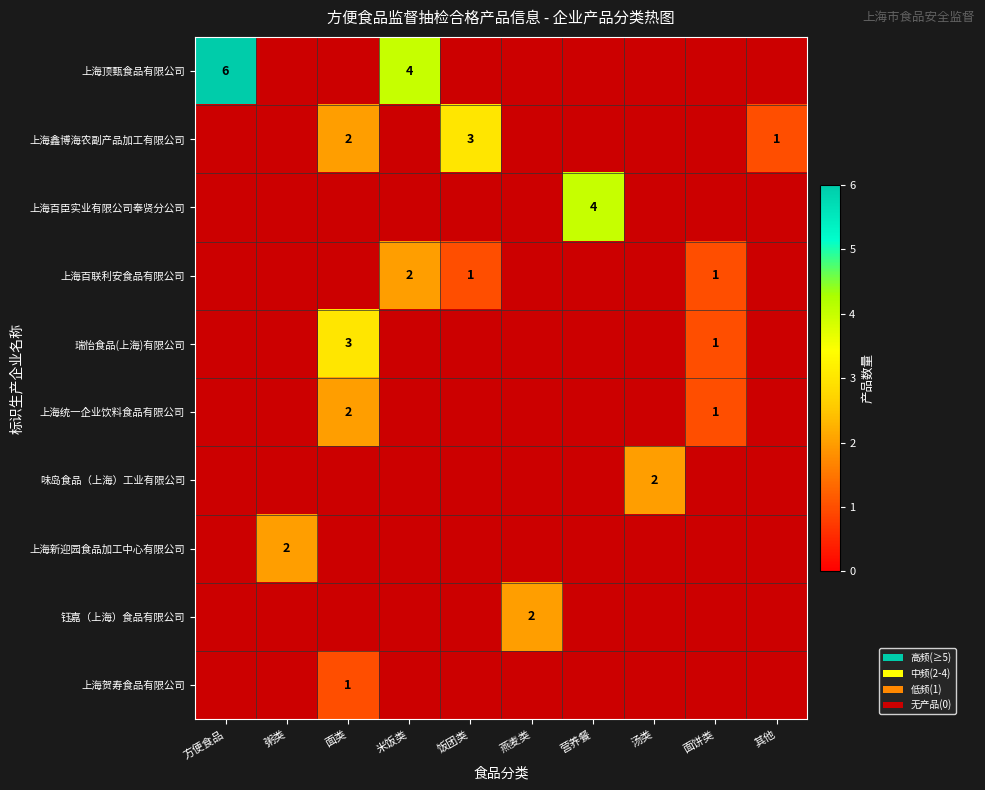

Is it true that 上海百联利安食品有限公司 equals 2 at 米饭类?

True